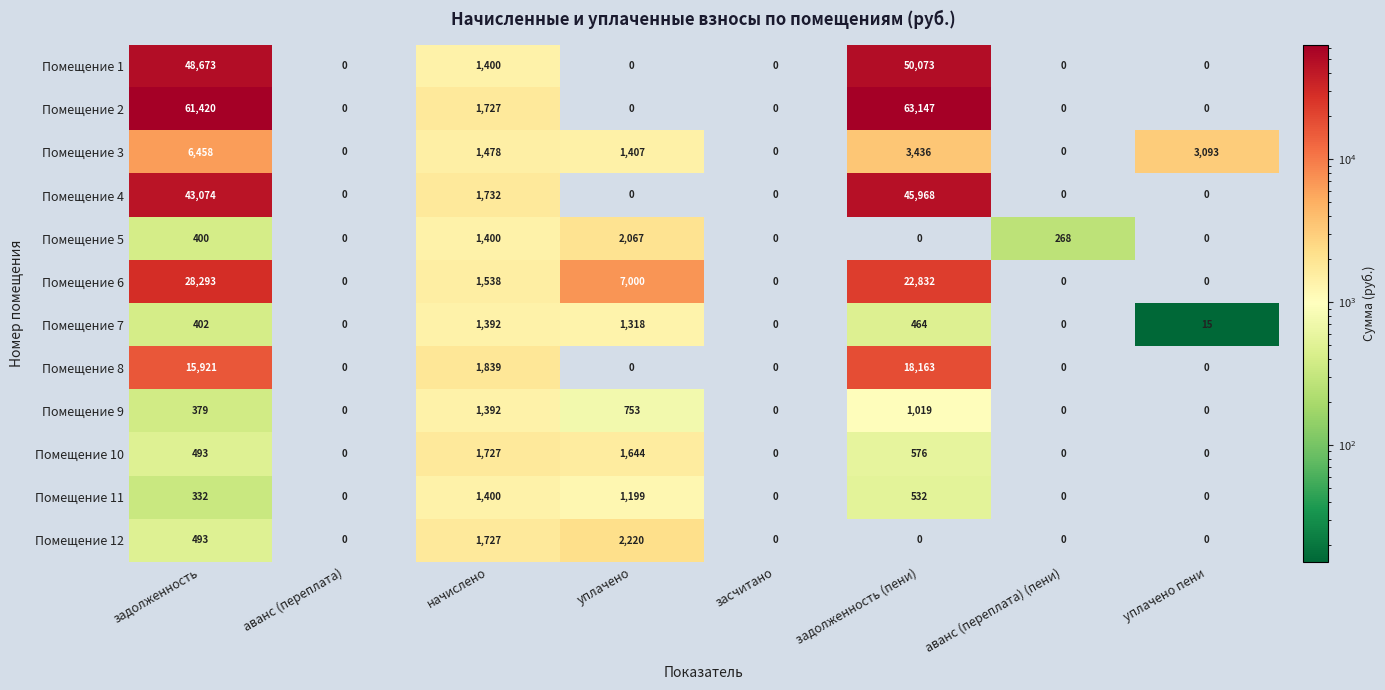

At which label does Помещение 9 reach its peak?

начислено